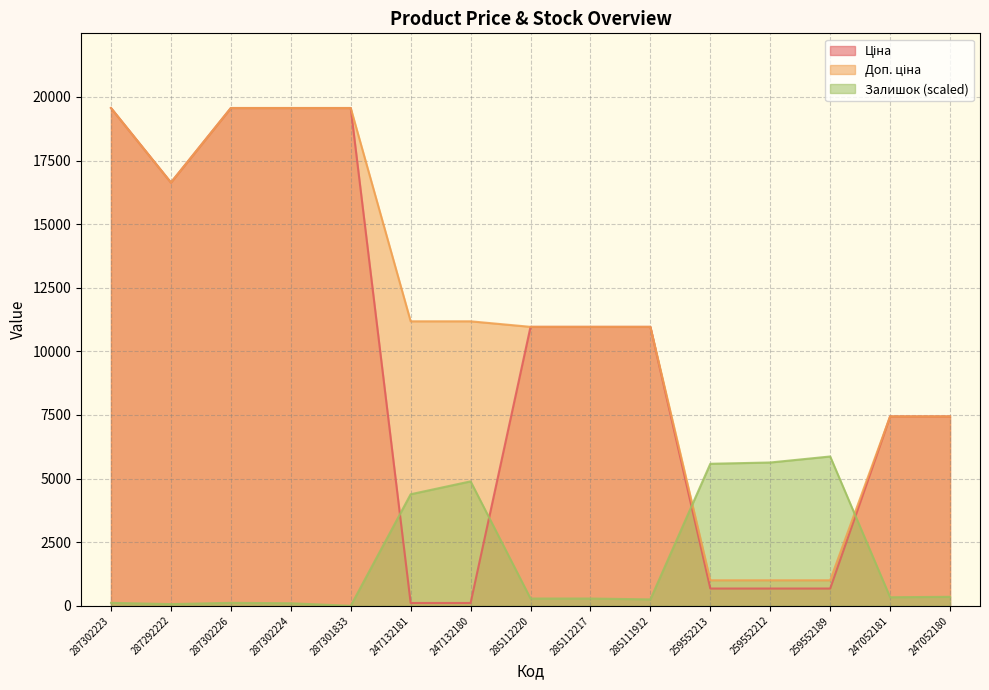

What is the approximate value of Ціна at 285112220?

10964.4